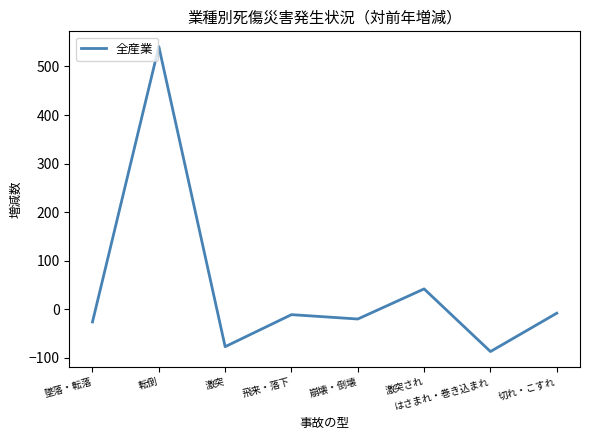

Which category has the highest value across all series?

転倒